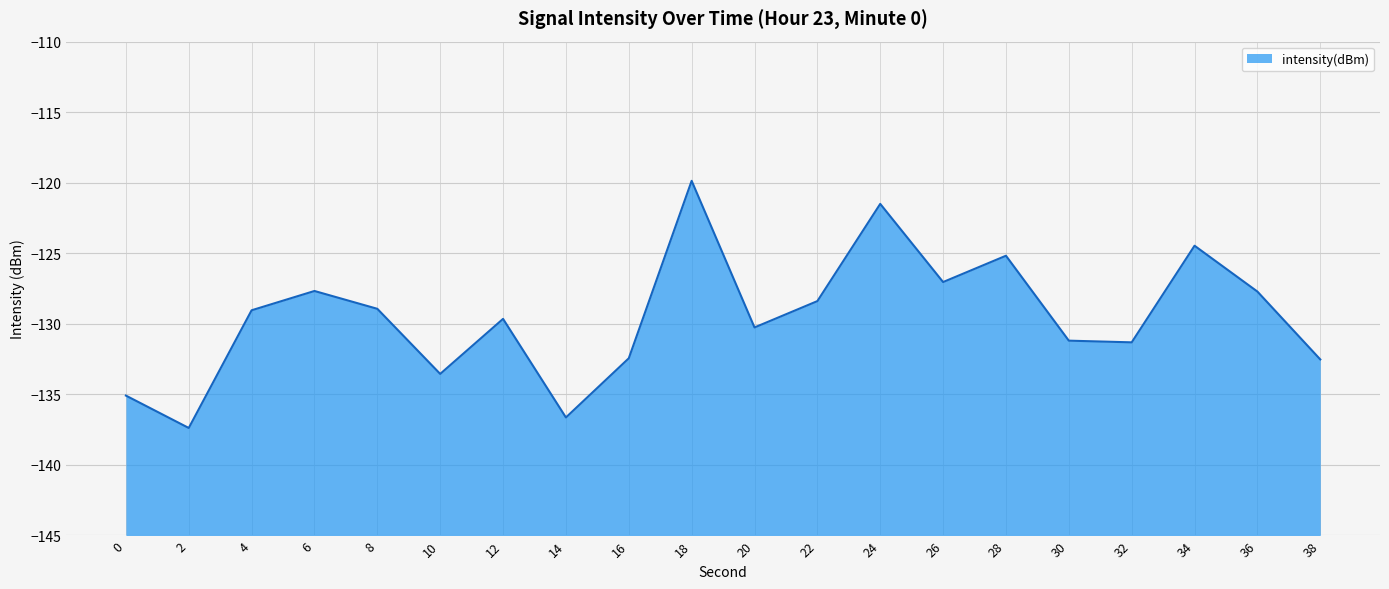

Is it true that the value at 26 is -77.8?

False